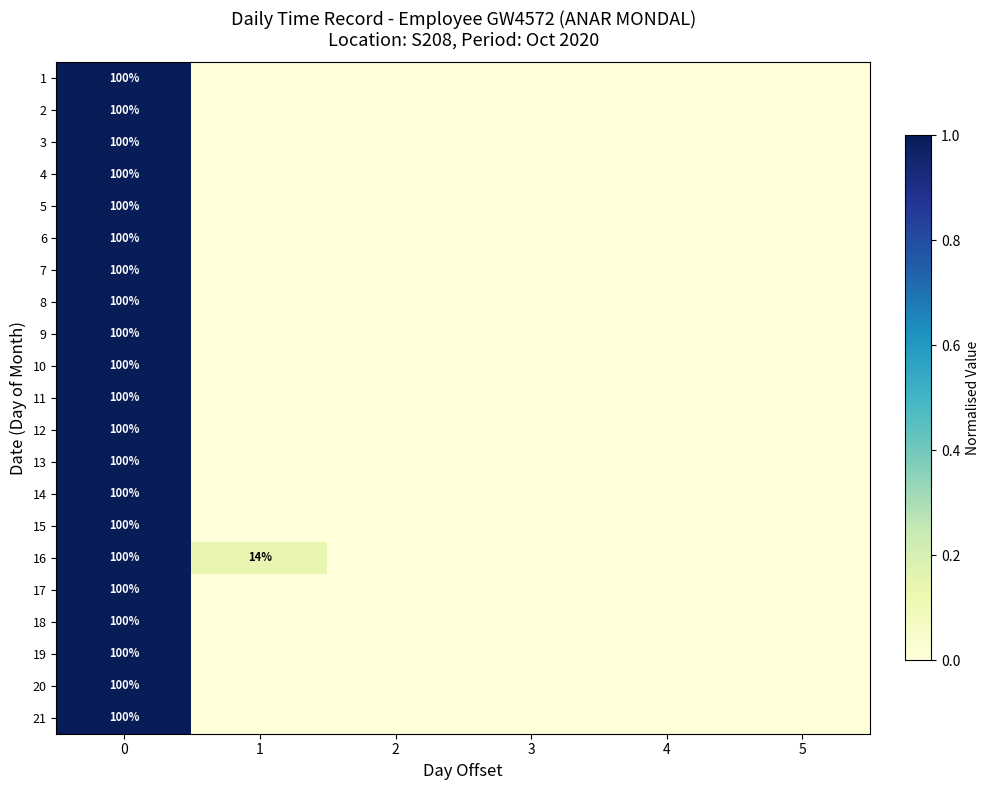

Is it true that 11 equals 100 at 0?

True